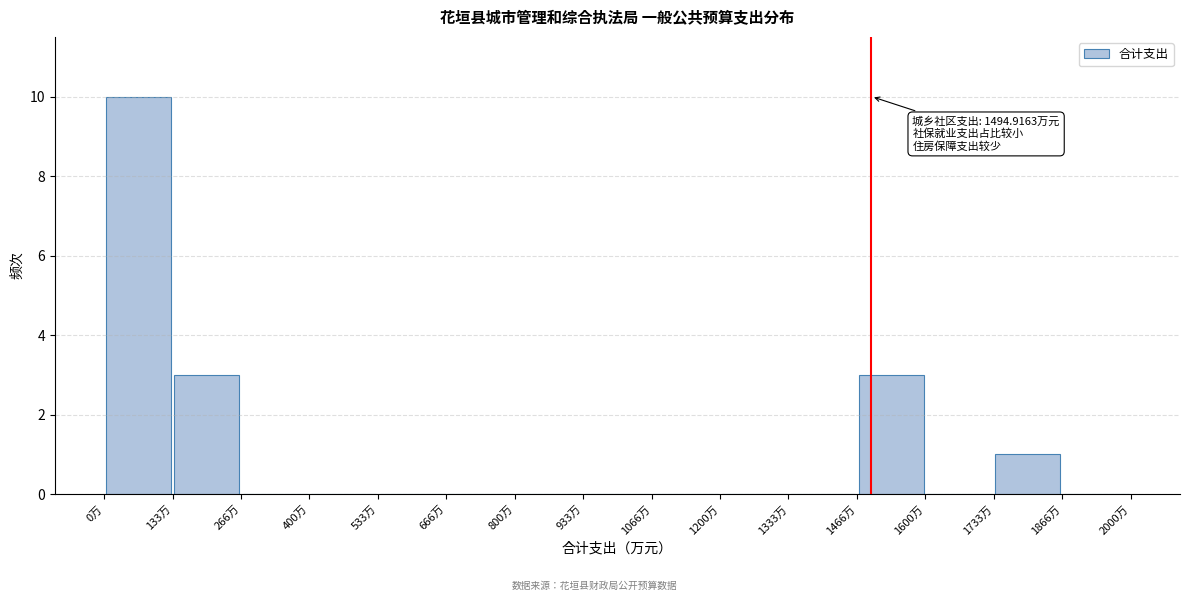

Over which range of the x-axis is the bar tallest?

0 to 140